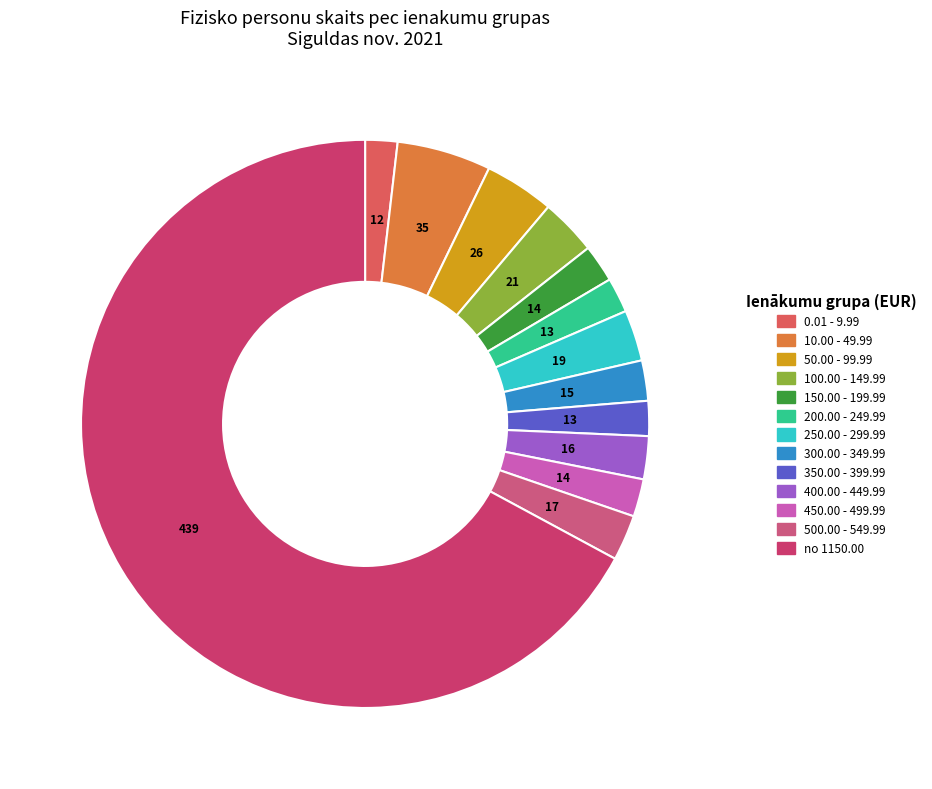

What portion of the pie excludes 50.00 - 99.99?

96.0%